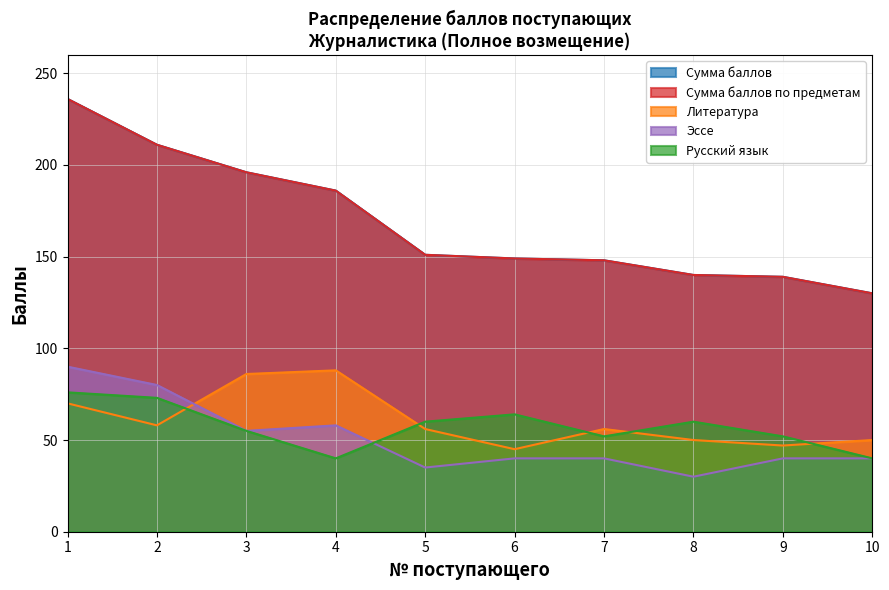

Reading right to left, transcribe all the data shown in this chart.

Сумма баллов: 10=130	9=139	8=140	7=148	6=149	5=151	4=186	3=196	2=211	1=236
Сумма баллов по предметам: 10=130	9=139	8=140	7=148	6=149	5=151	4=186	3=196	2=211	1=236
Литература: 10=50	9=47	8=50	7=56	6=45	5=56	4=88	3=86	2=58	1=70
Эссе: 10=40	9=40	8=30	7=40	6=40	5=35	4=58	3=55	2=80	1=90
Русский язык: 10=40	9=52	8=60	7=52	6=64	5=60	4=40	3=55	2=73	1=76